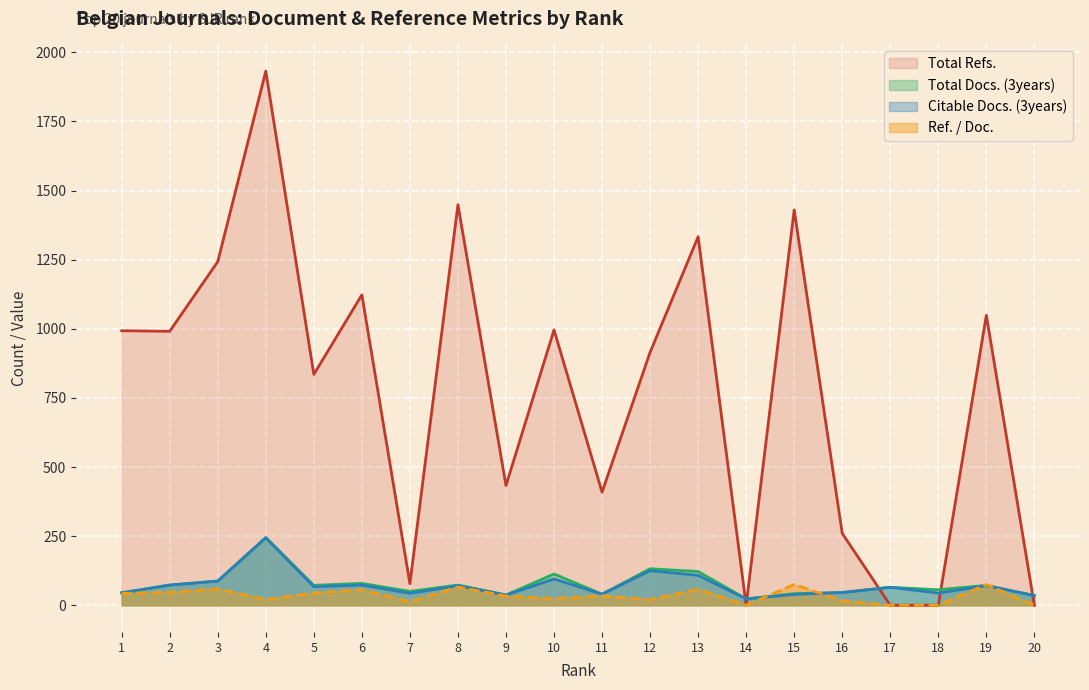

True or false: Total Refs. has a value of 1049.0 at 19.

True